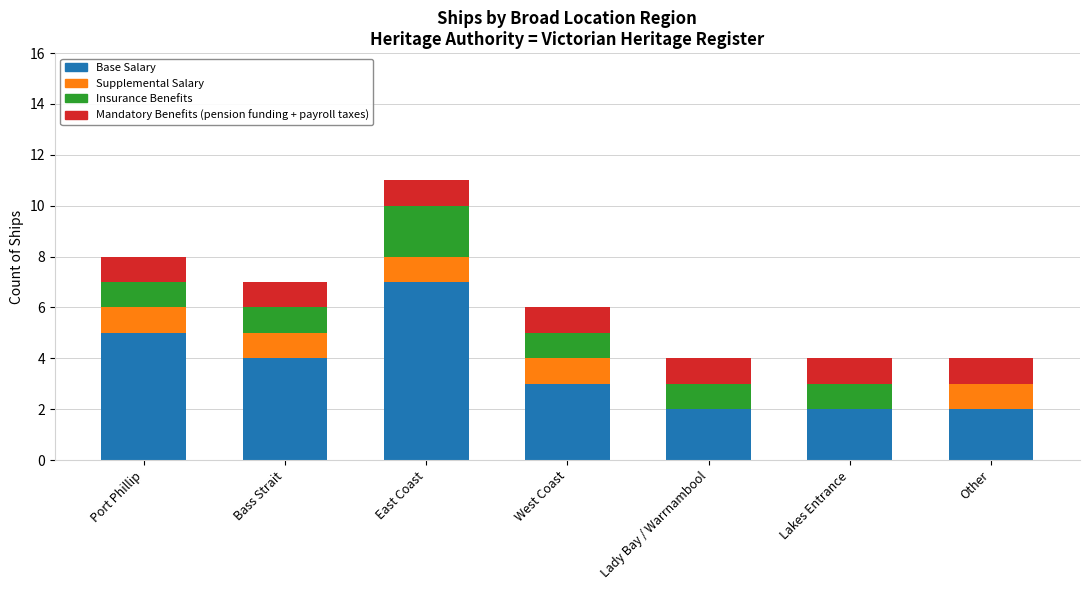

Is it true that Base Salary equals 2 at Other?

True